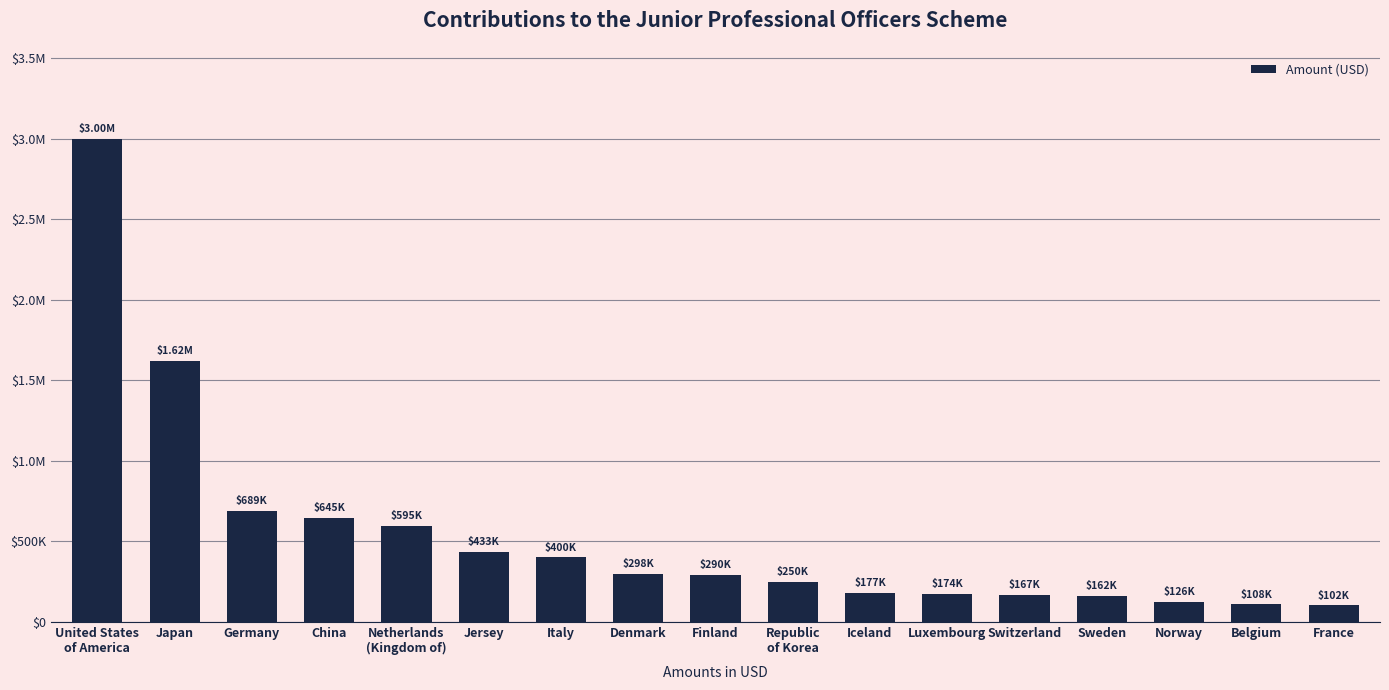

What is the change in value from Germany to Luxembourg?

-514923.7